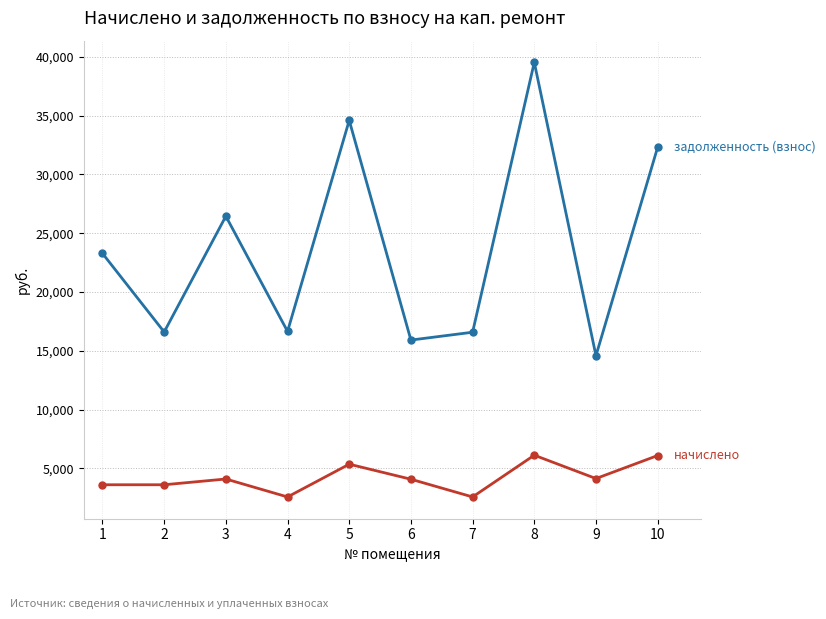

What is the total value across all series at 7?

19140.7